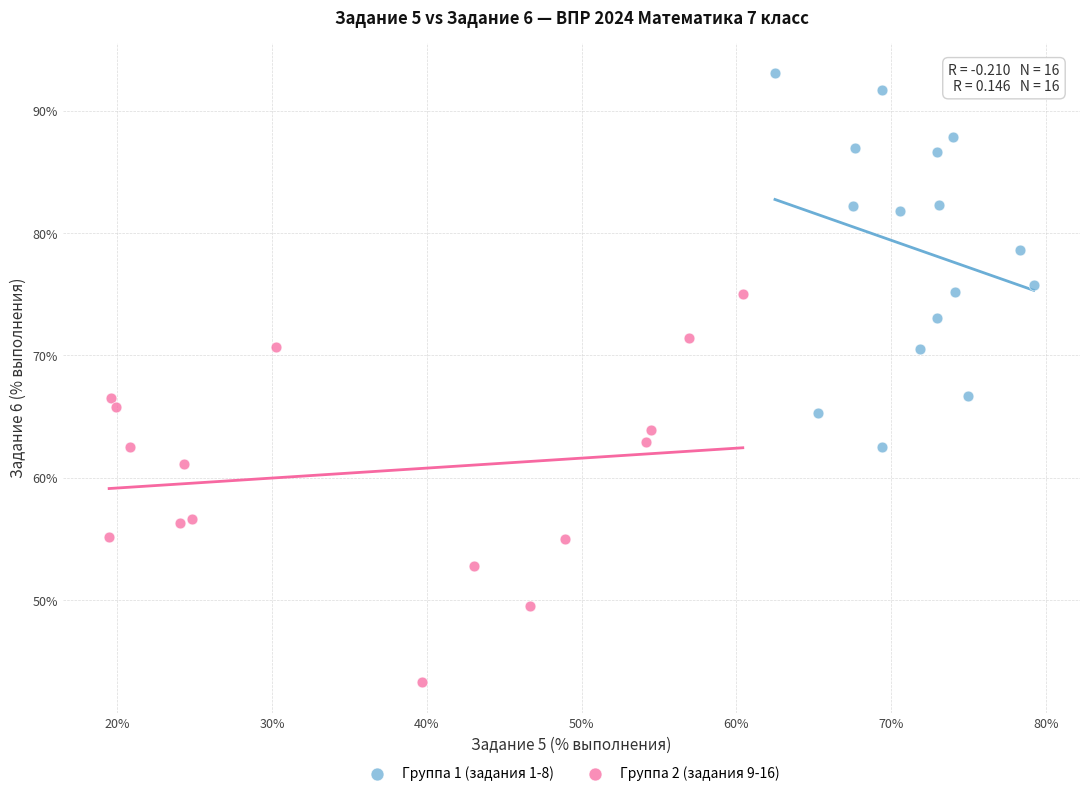

Which series reaches the maximum Y coordinate?

Группа 1 (задания 1-8)